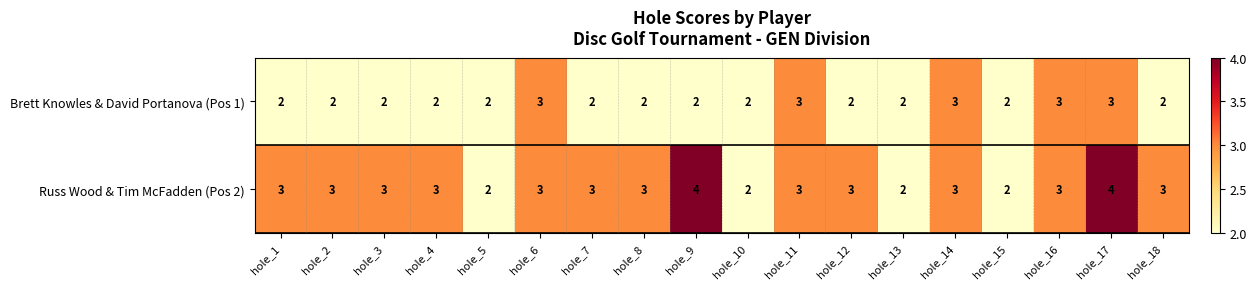

Is the value of Brett Knowles & David Portanova (Pos 1) at hole_7 greater than the value of Russ Wood & Tim McFadden (Pos 2) at hole_4?

No